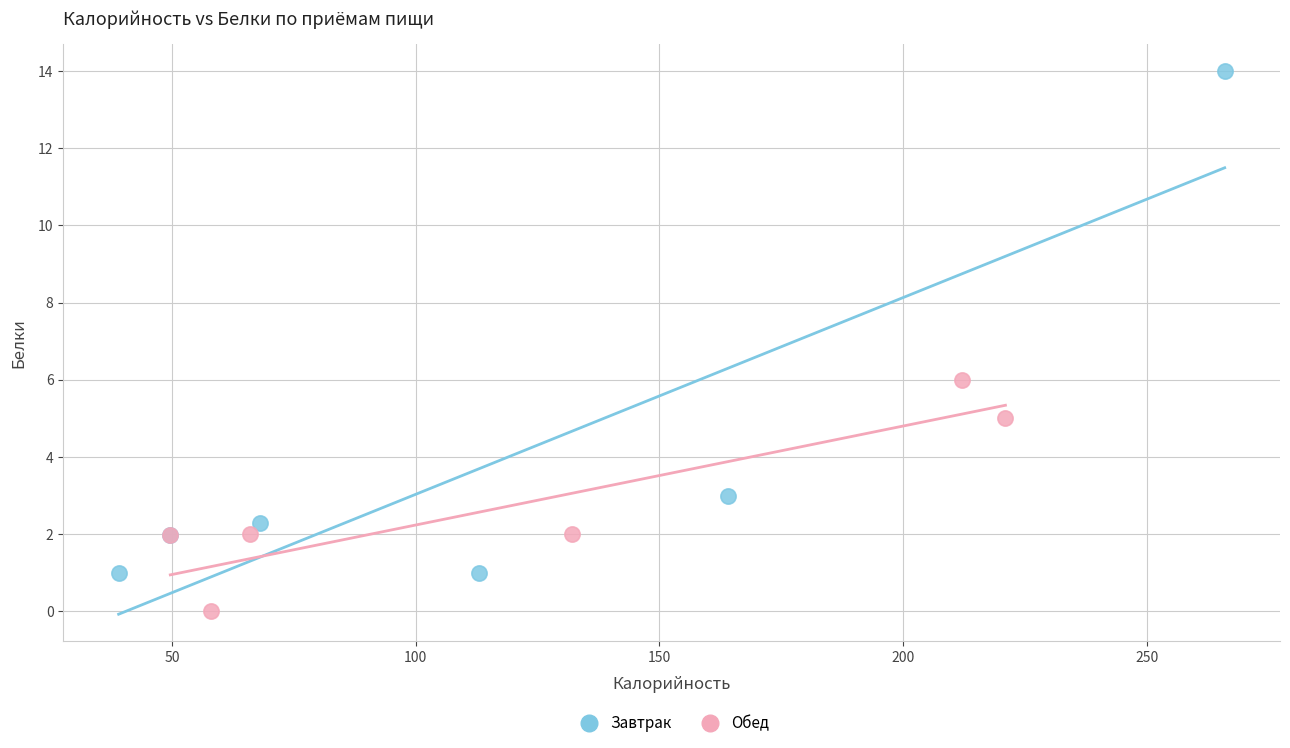

Which series has the largest Y range (max minus min)?

Завтрак